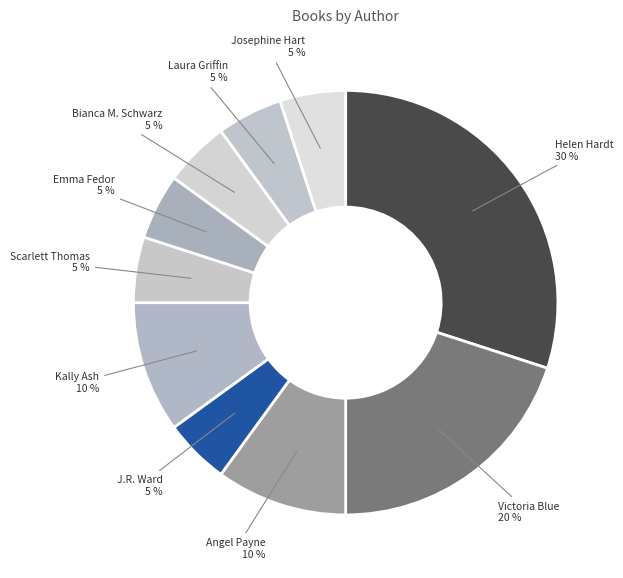

Count the number of slices in the pie.

10